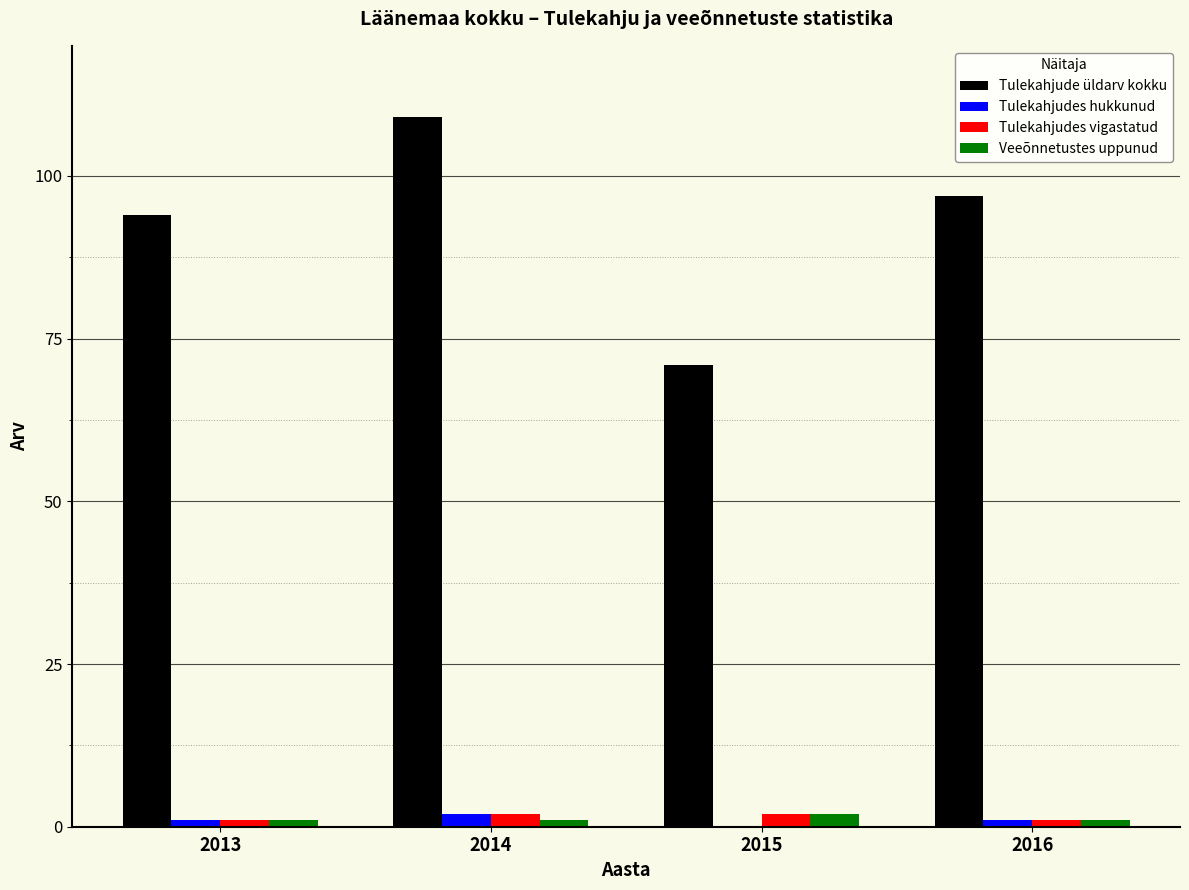

Between 2014 and 2015, which series saw the biggest shift?

Tulekahjude üldarv kokku